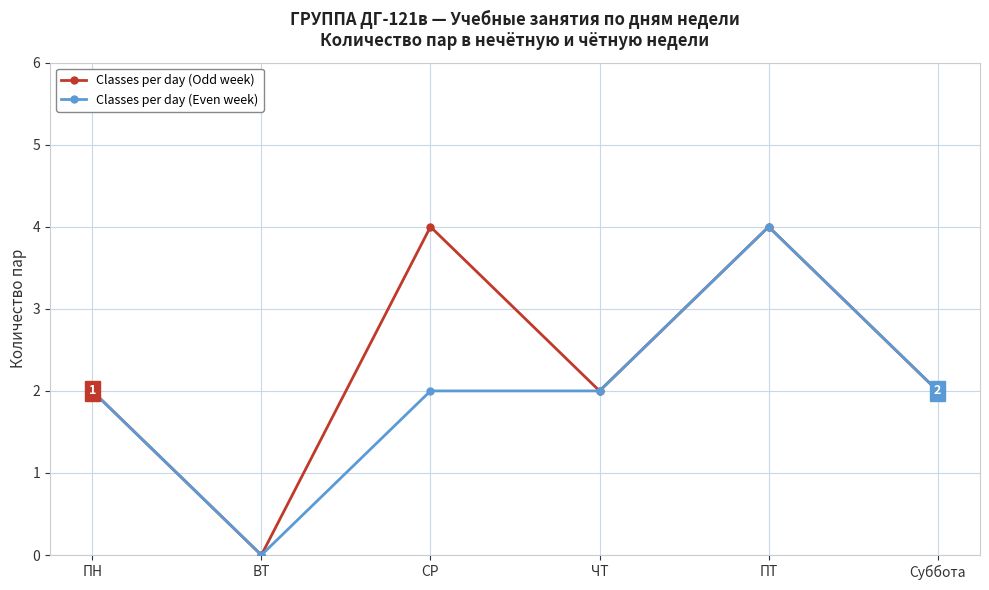

True or false: Classes per day (Odd week) has more than 2 points higher than both neighbors.

False